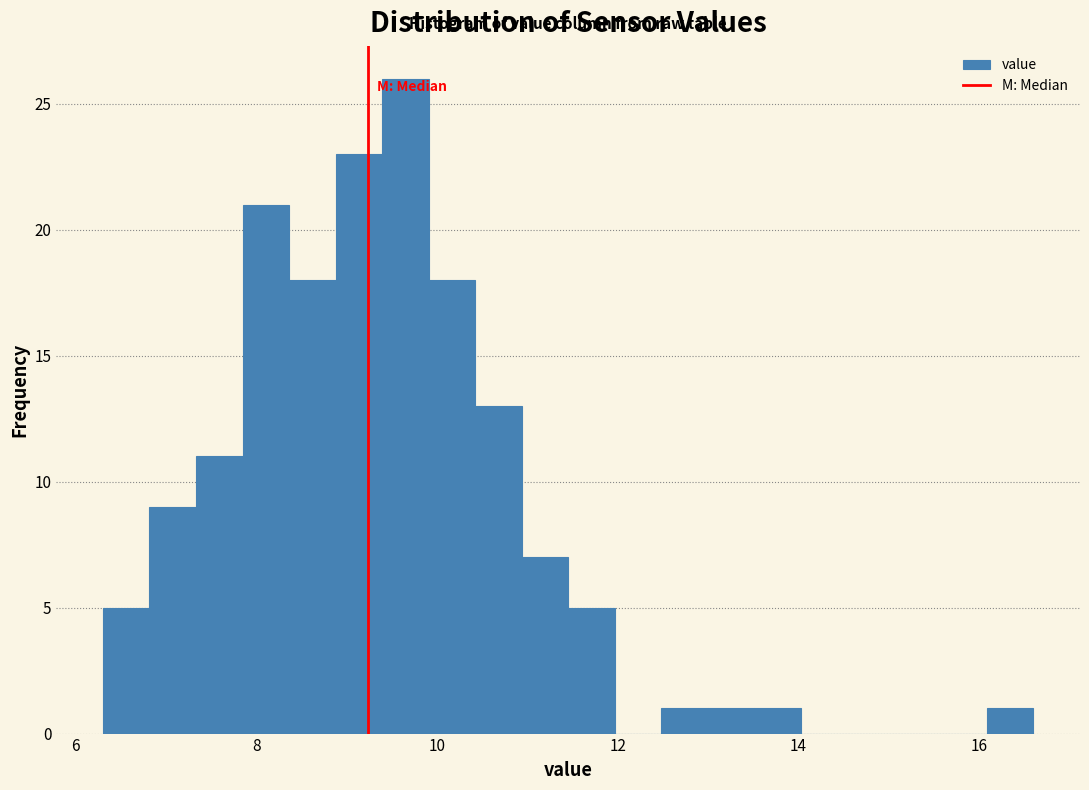

Read against the x-axis, roughly where is the centre of the tallest bar?

9.6